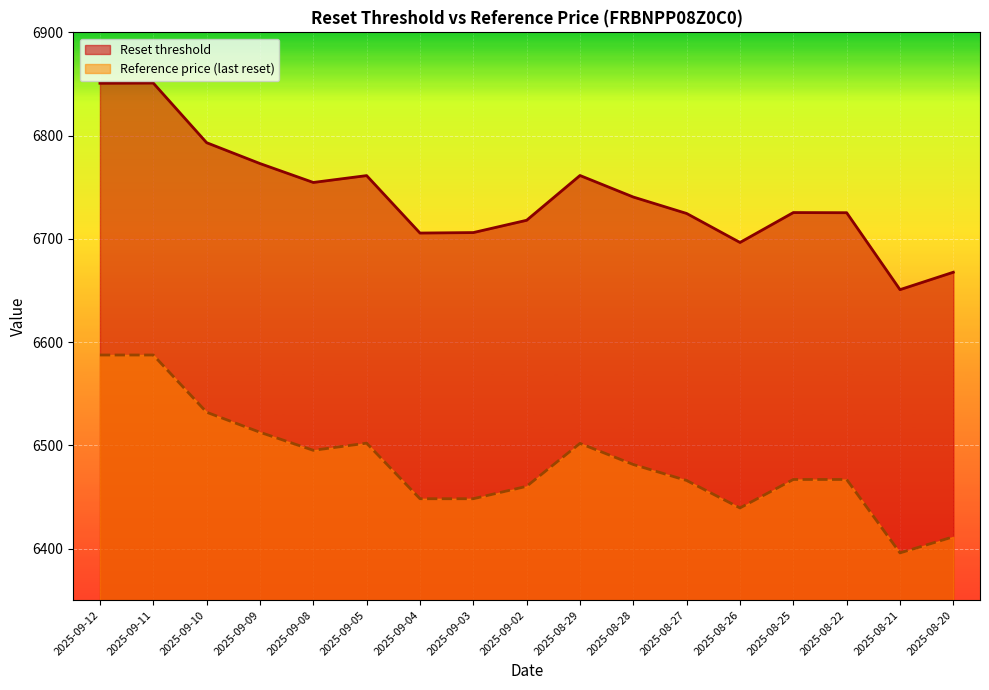

Reading right to left, what are all the values shown in this chart?

Reset threshold: 6667.7	6650.8	6725.3	6725.5	6696.5	6724.6	6740.5	6761.4	6718.0	6706.1	6705.6	6761.3	6754.6	6772.9	6793.1	6850.9	6850.7
Reference price (last reset): 6411.4	6395.8	6466.9	6466.9	6439.3	6465.9	6481.4	6501.9	6460.3	6448.3	6448.3	6502.1	6495.1	6512.6	6532.0	6587.5	6587.5